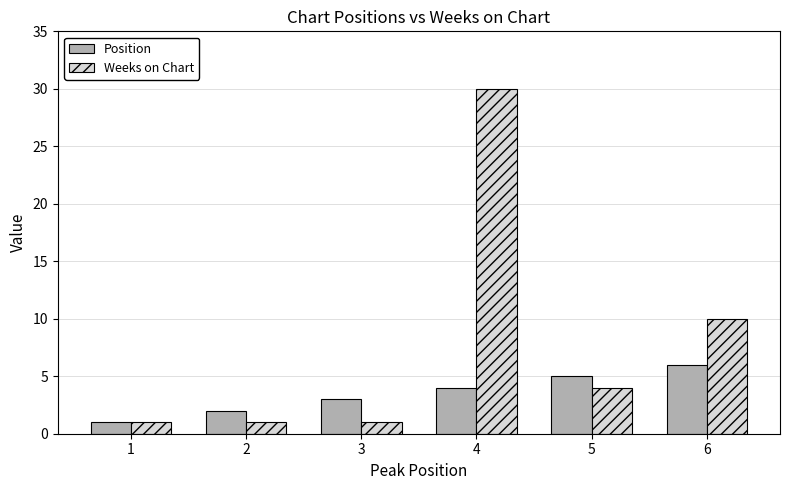

Is it true that Position equals 5 at 5?

True